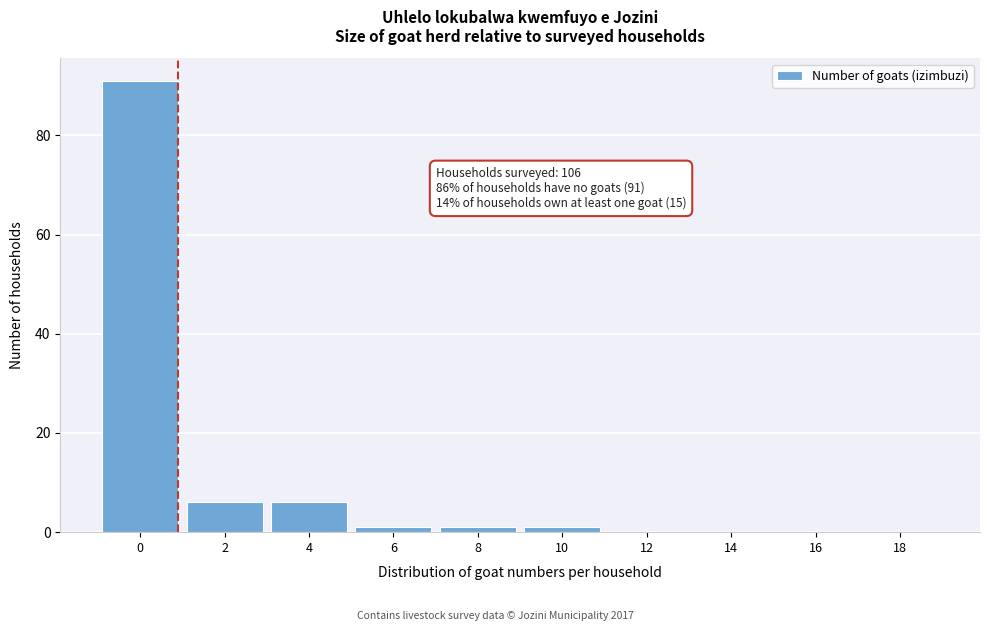

Reading left to right, transcribe all the data shown in this chart.

0=91	2=6	4=6	6=1	8=1	10=1	12=0	14=0	16=0	18=0